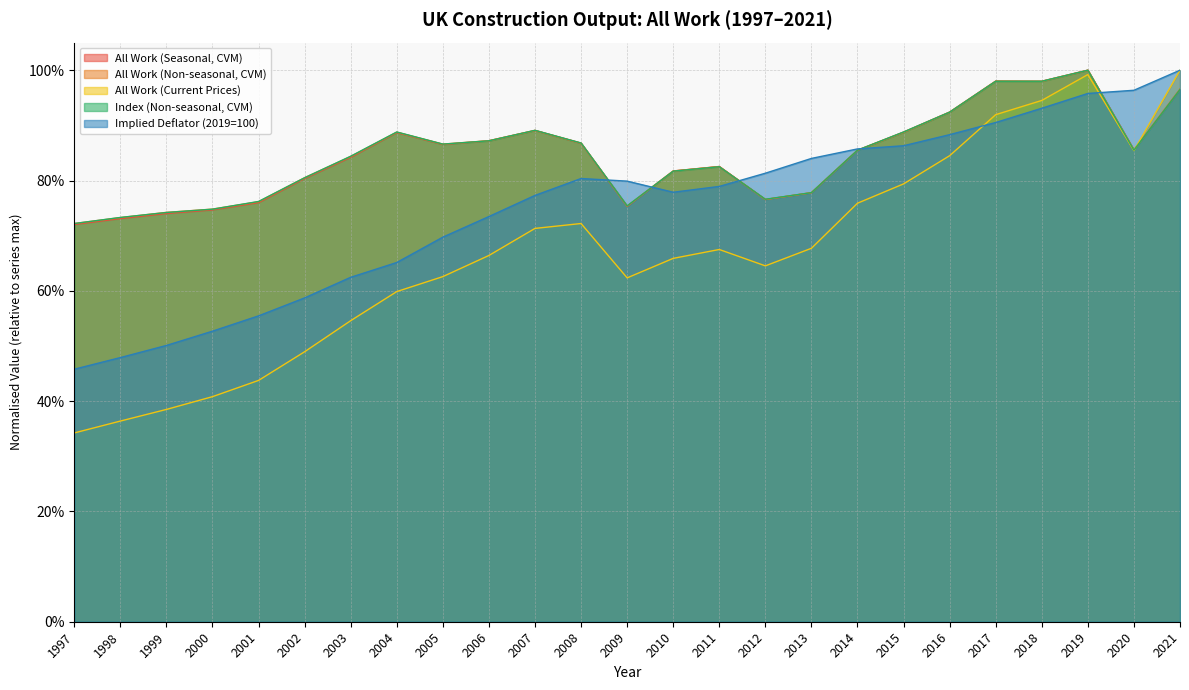

How many lines are shown in the chart?

5